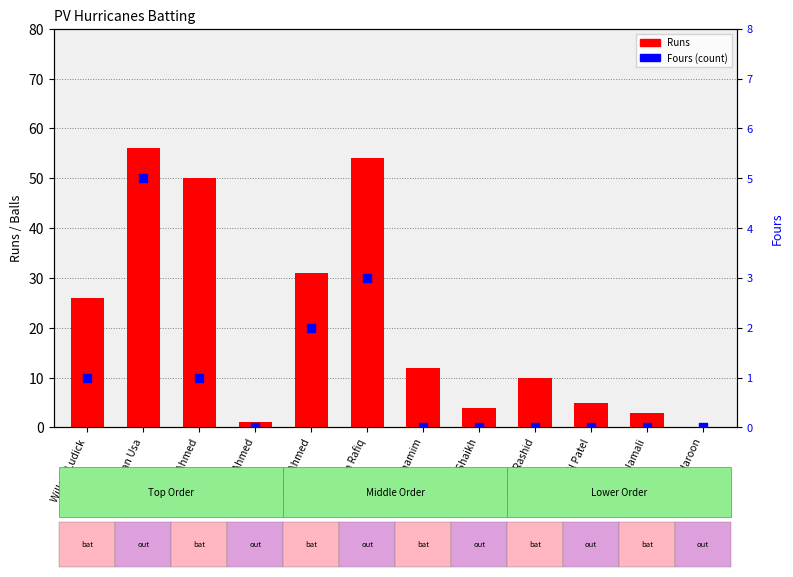

Which series has the widest spread of Y values?

Runs